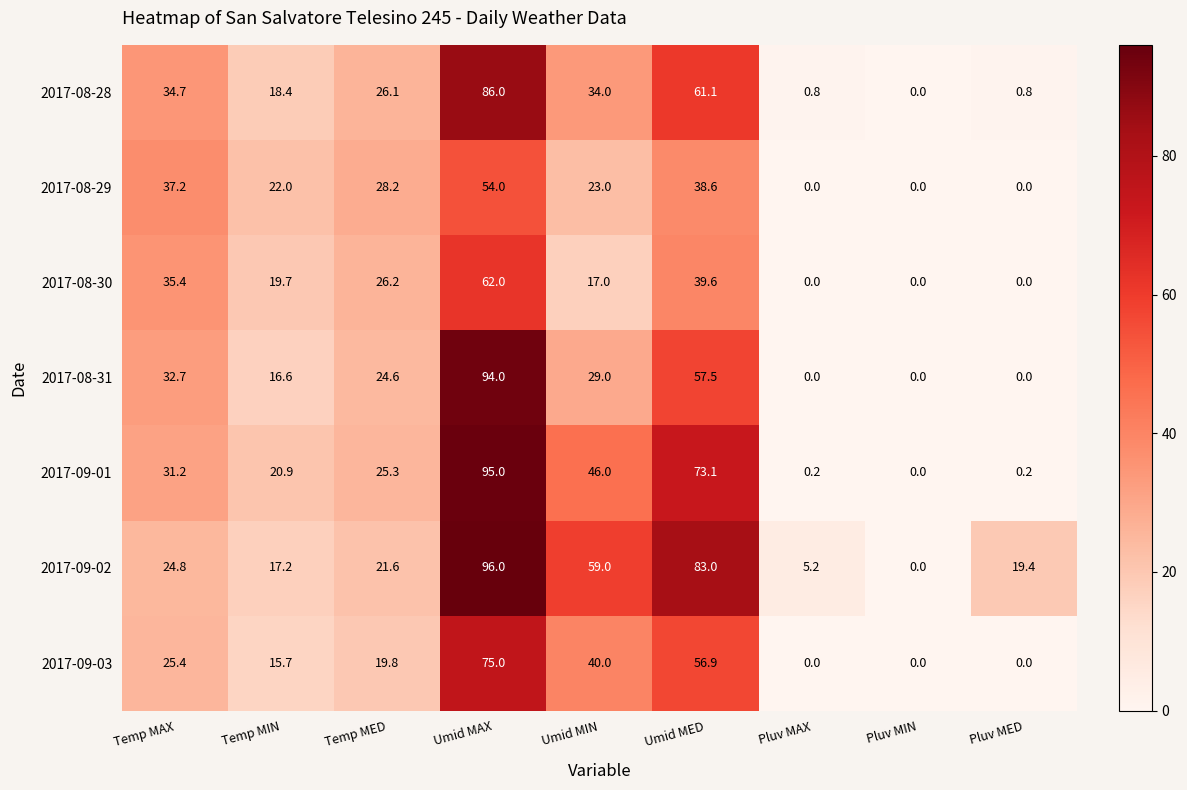

Where is 2017-08-29 nearest to the value 27?

Temp MED